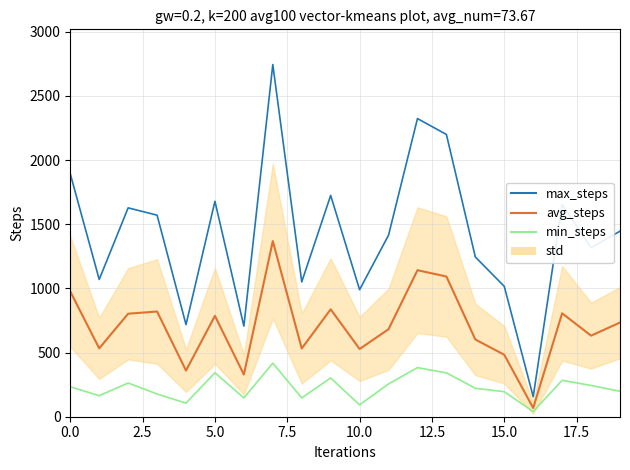

At 16, list the series in order from smallest to largest.

min_steps, avg_steps, max_steps